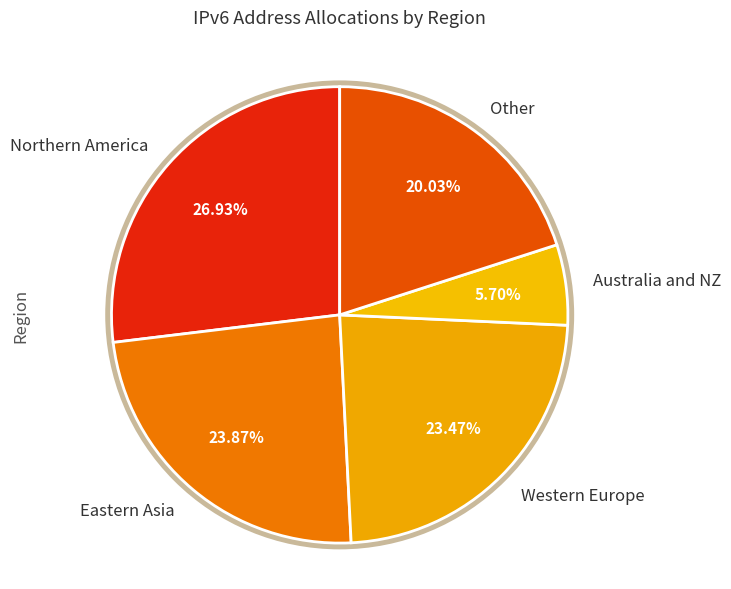

Which slice is the largest?

Northern America